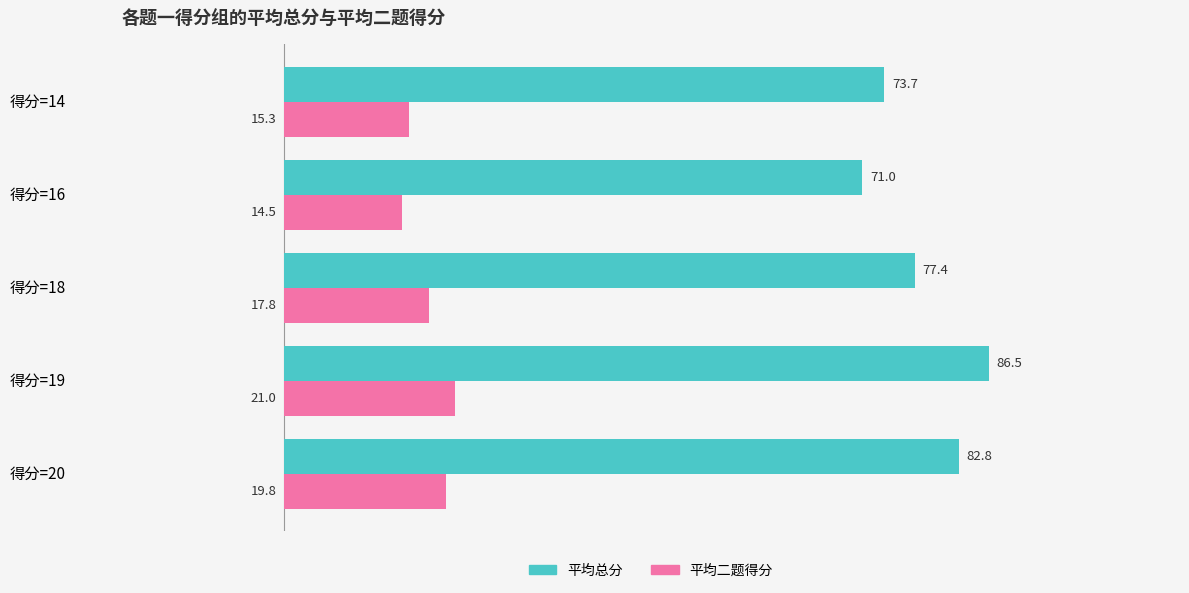

What is the spread (max minus min) of values at 得分=18?

59.6